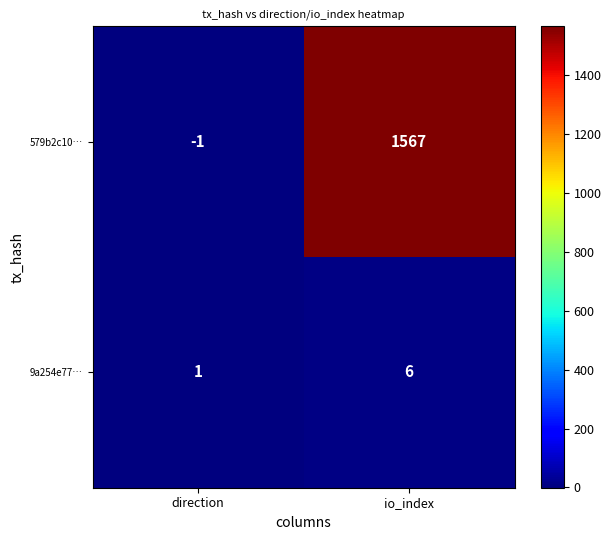

Reading left to right, list all the values displayed in this chart.

579b2c10…: direction=-1	io_index=1567
9a254e77…: direction=1	io_index=6